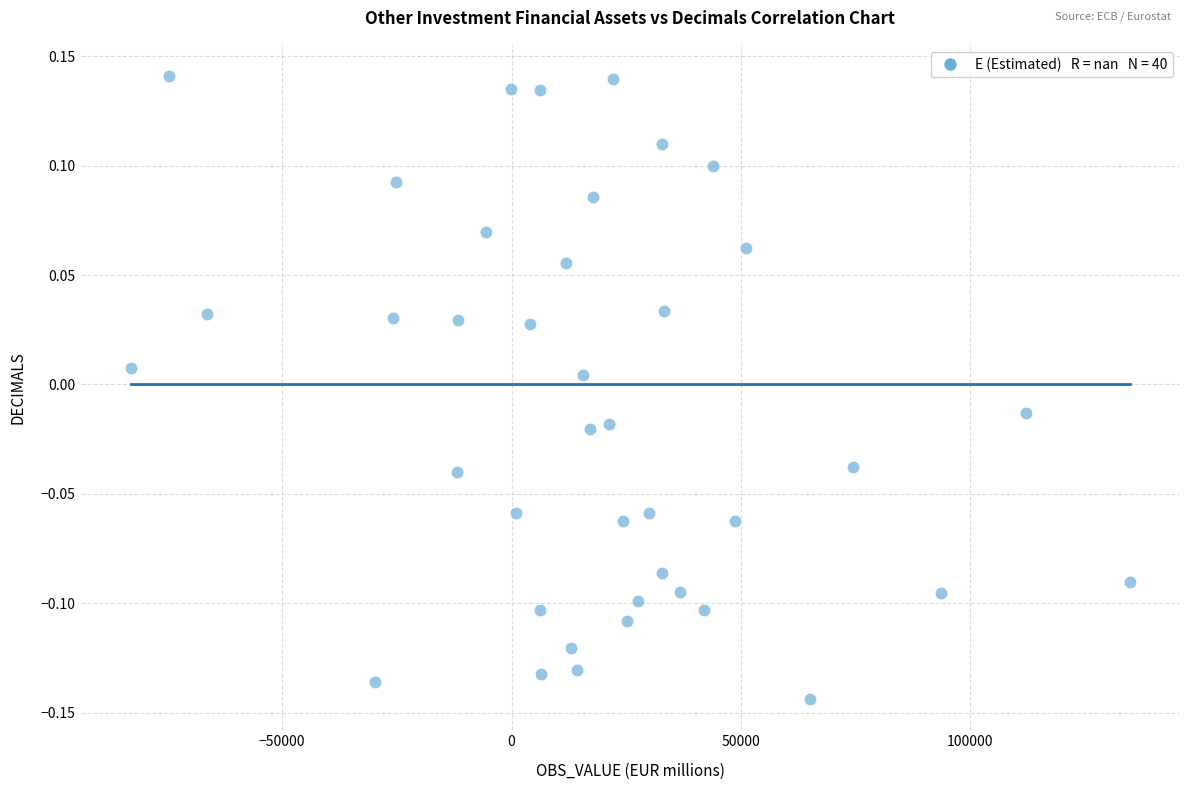

What is the range of X values (max minus min)?

217776.1